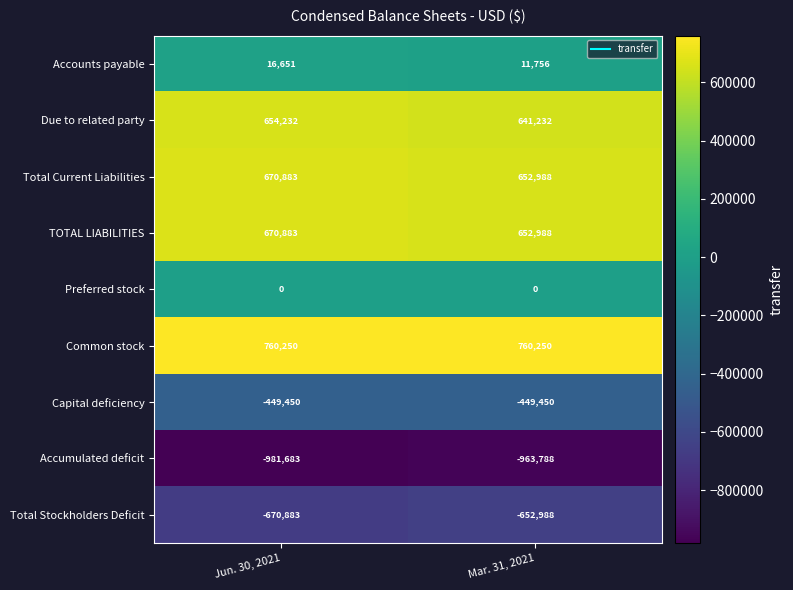

Is the value of Total Stockholders Deficit at Mar. 31, 2021 greater than the value of TOTAL LIABILITIES at Jun. 30, 2021?

No